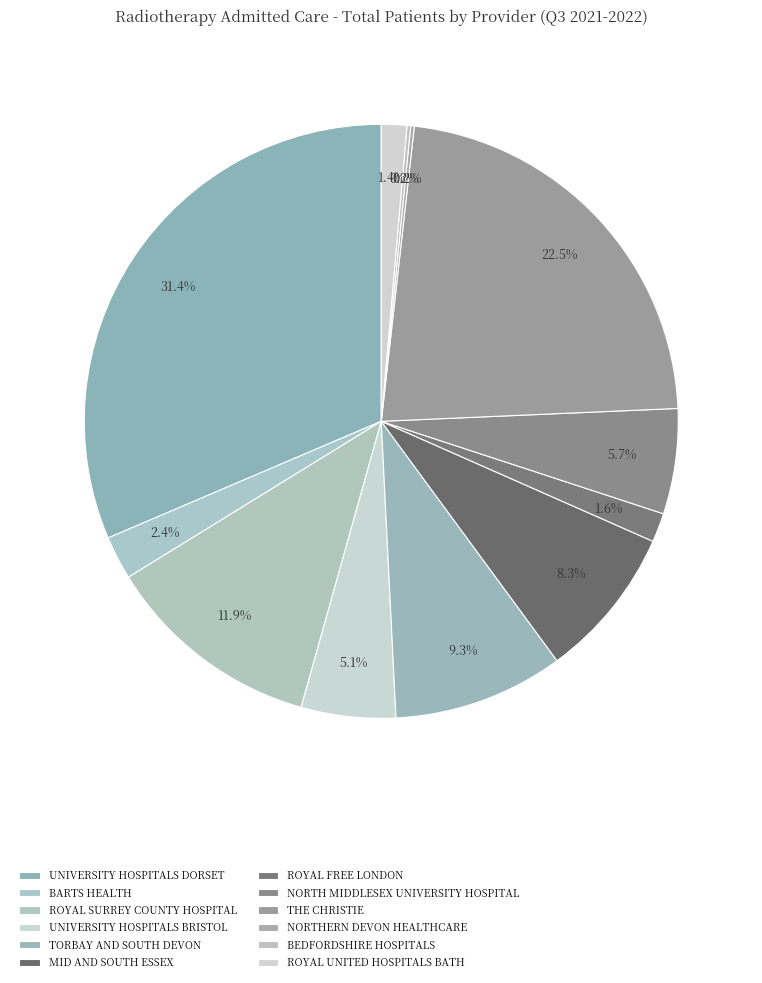

What is the largest slice in the pie chart?

UNIVERSITY HOSPITALS DORSET